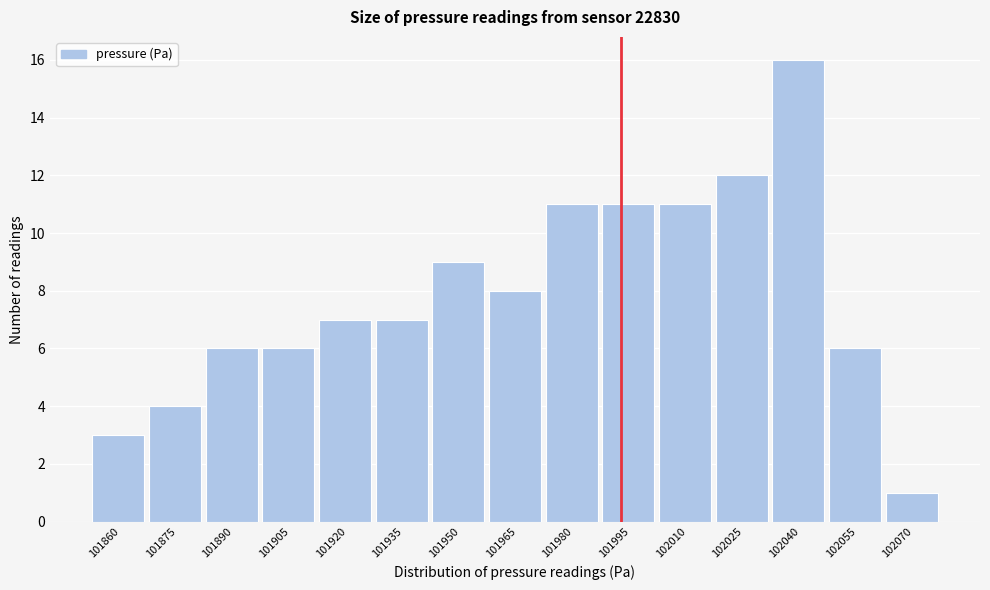

Reading left to right, list all the values displayed in this chart.

3	4	6	6	7	7	9	8	11	11	11	12	16	6	1